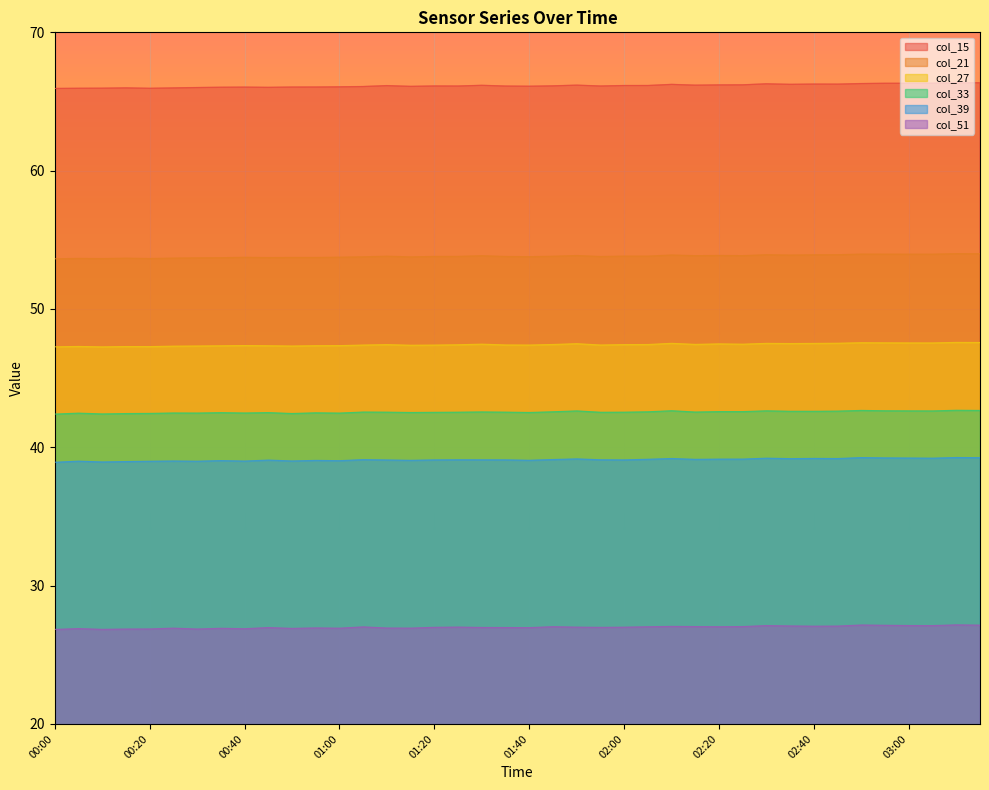

What is the total value across all series at 02:35?

276.5